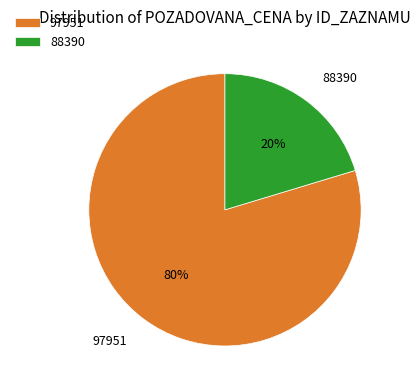

To the nearest percent, what is the combined percentage of 88390 and 97951?

100%